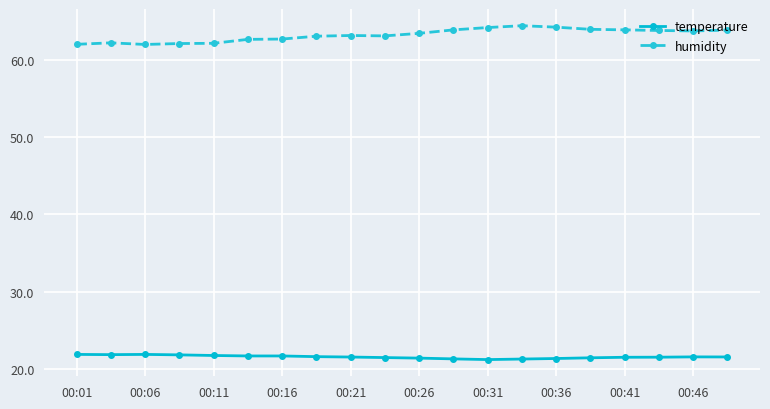

Which series has the largest range (max minus min)?

humidity